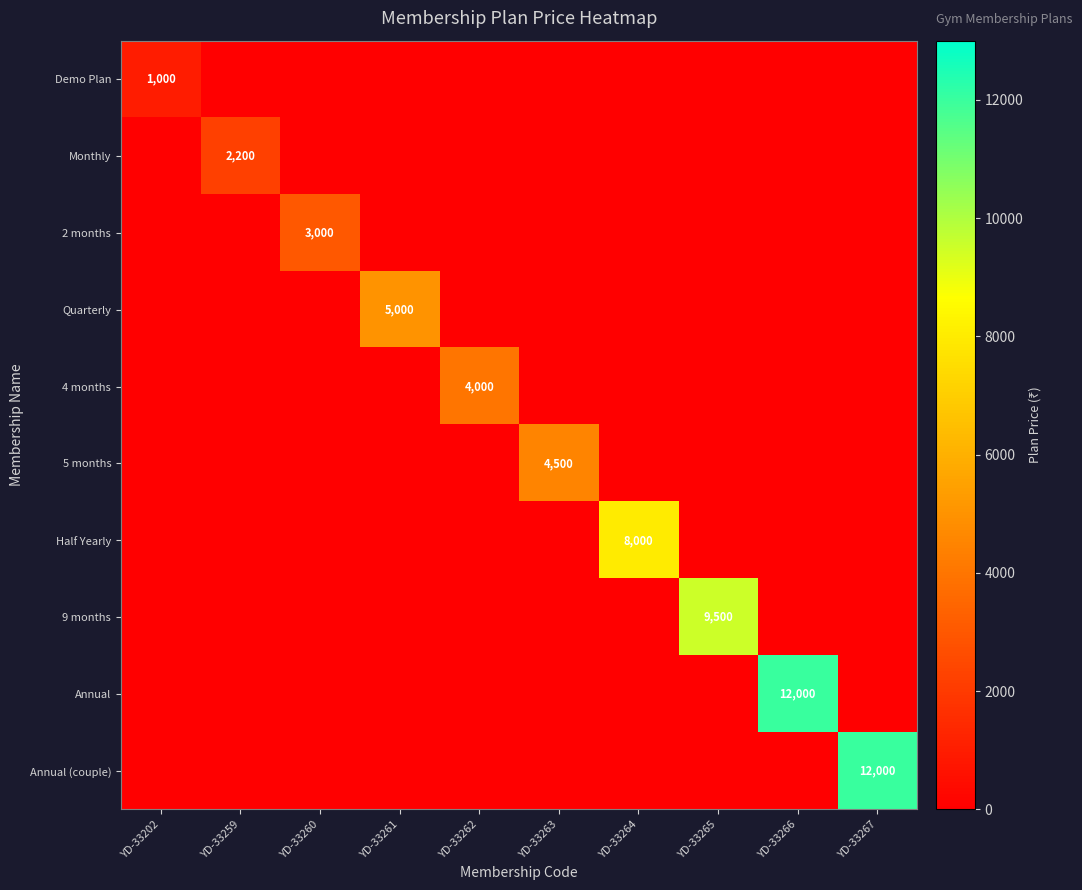

The Half Yearly series shows 12590 at YD-33264. True or false?

False